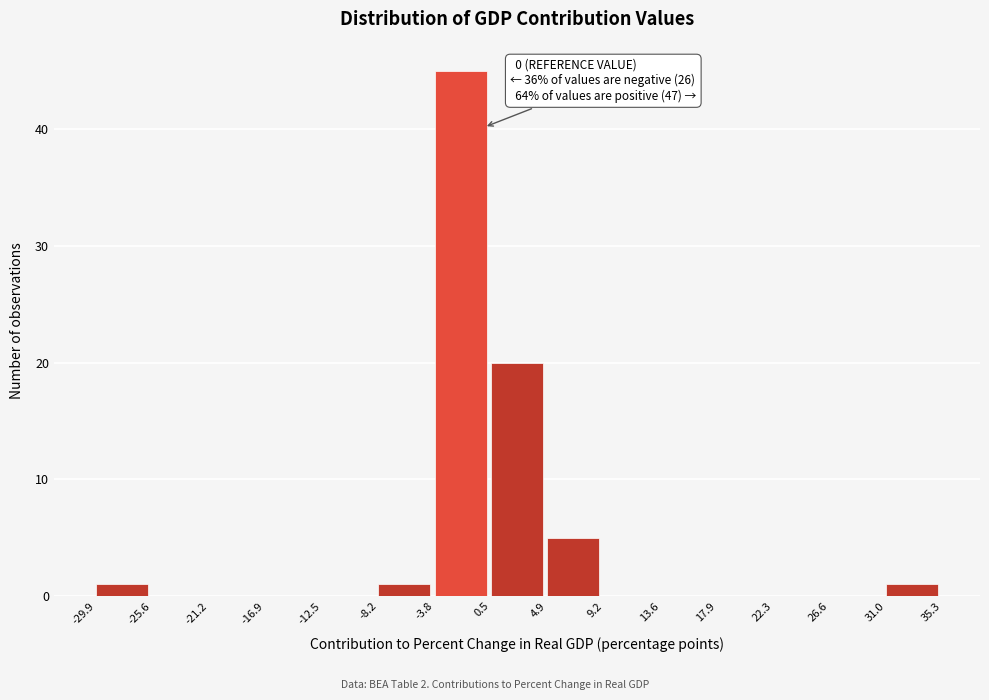

Over which range of the x-axis is the bar tallest?

-3.8 to 0.5